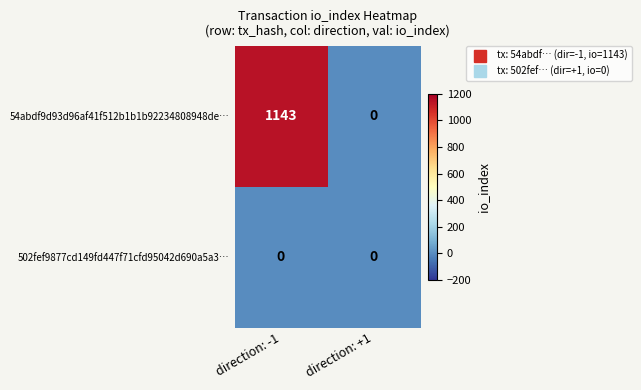

Which series has the widest spread of values?

54abdf9d93d96af41f512b1b1b92234808948de…